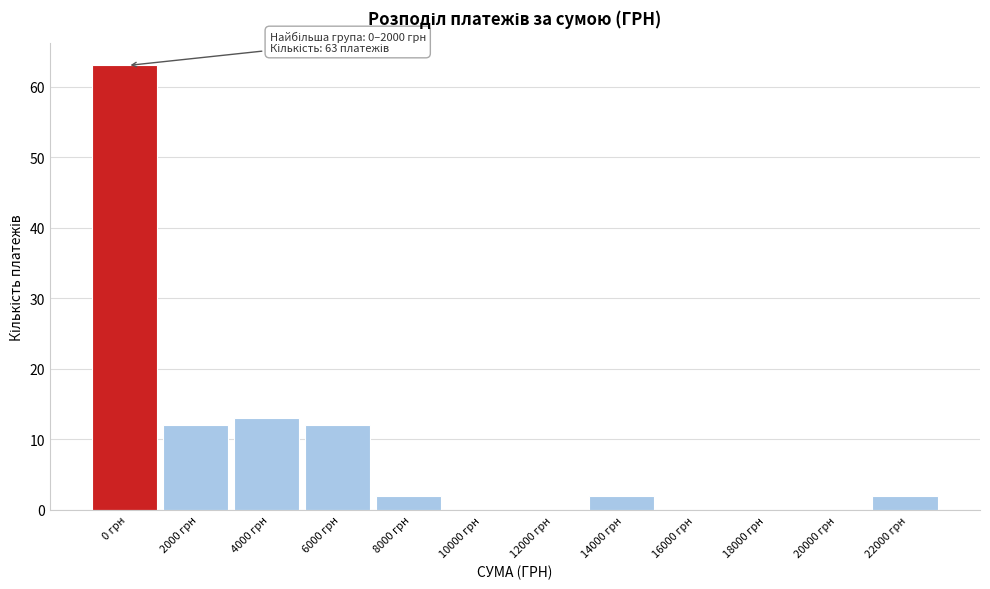

Reading left to right, extract all data points from this chart.

0 грн=63	2000 грн=12	4000 грн=13	6000 грн=12	8000 грн=2	10000 грн=0	12000 грн=0	14000 грн=2	16000 грн=0	18000 грн=0	20000 грн=0	22000 грн=2